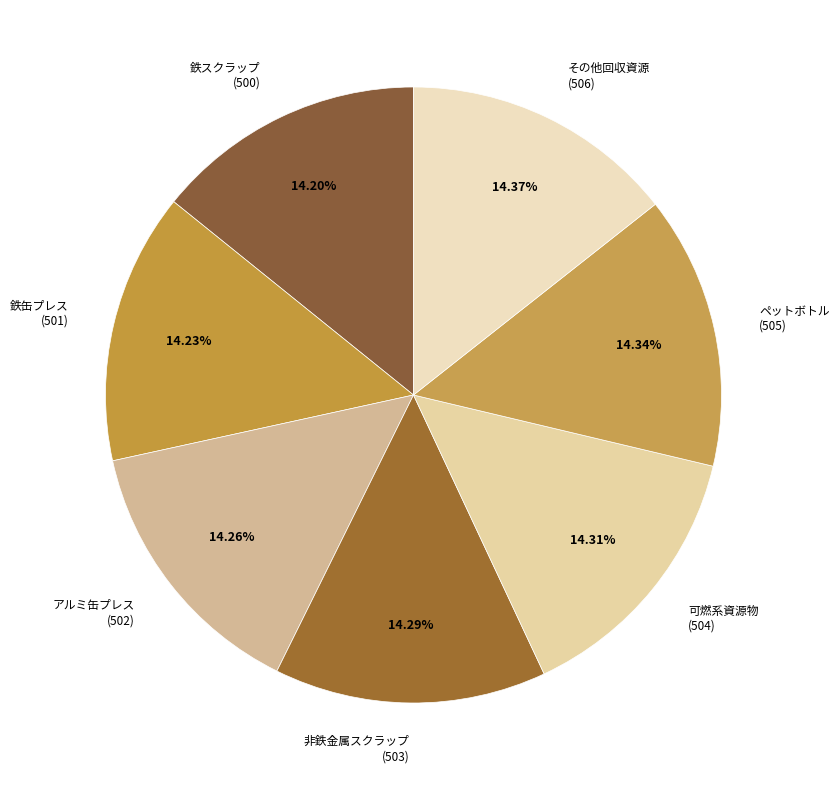

How many slices are in this pie chart?

7